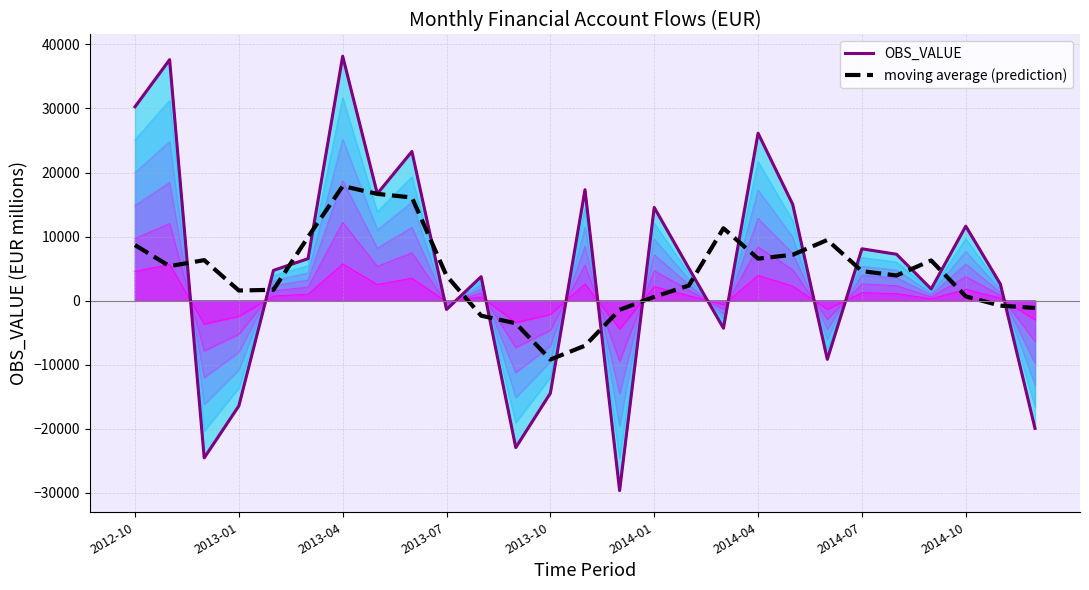

True or false: moving average (prediction) has a value of 10271.0 at 19.

False